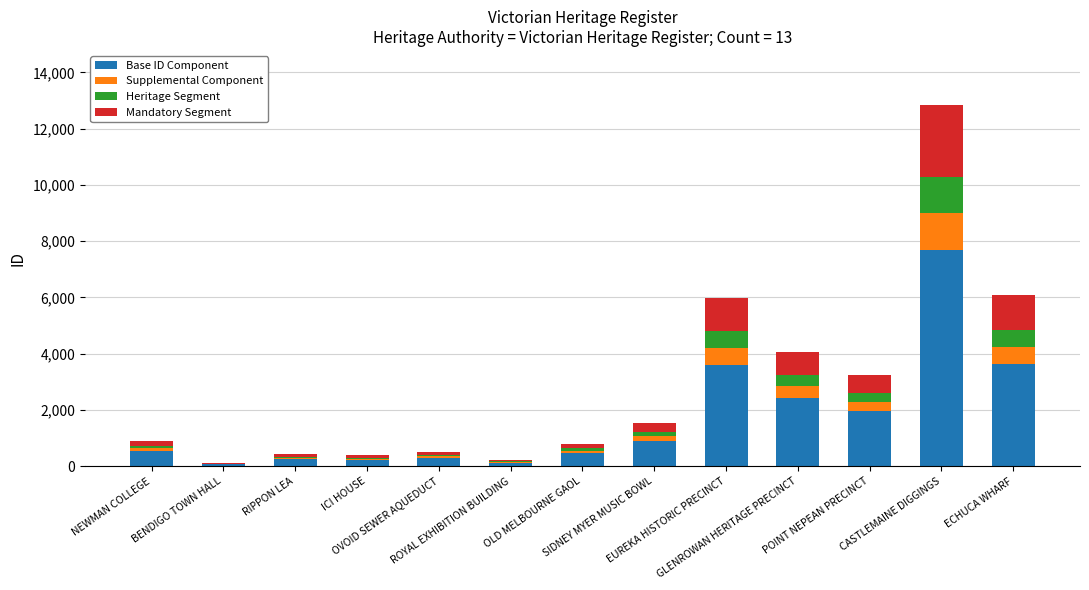

What are all the series names shown in the legend?

Base ID Component, Supplemental Component, Heritage Segment, Mandatory Segment